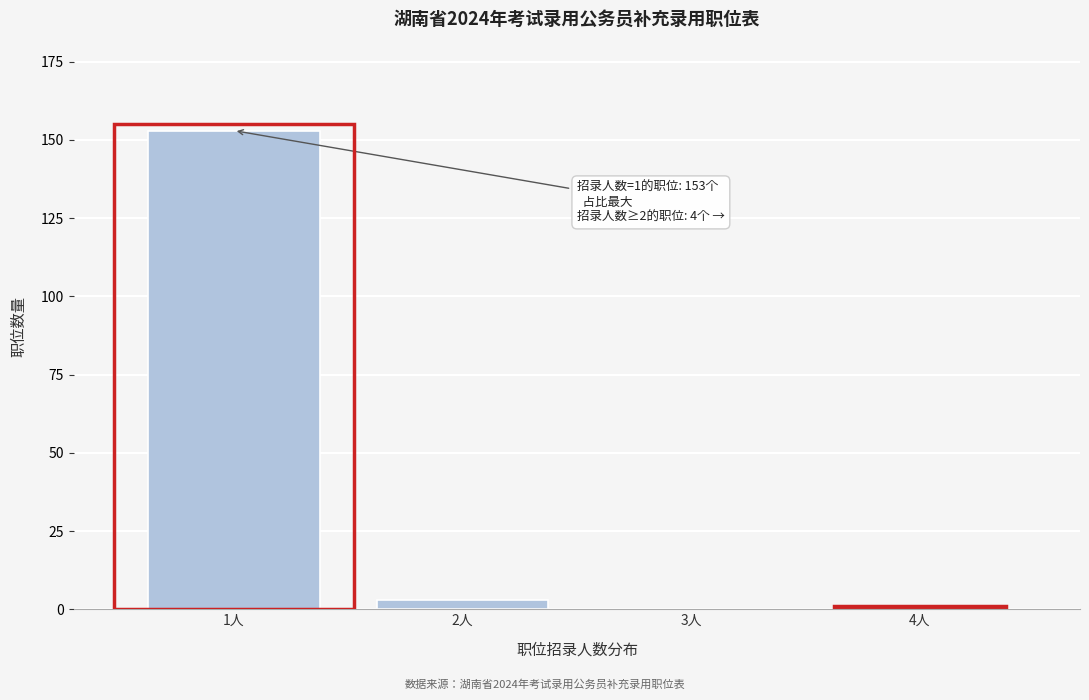

Reading left to right, what are all the values shown in this chart?

1人=153	2人=3	3人=0	4人=1